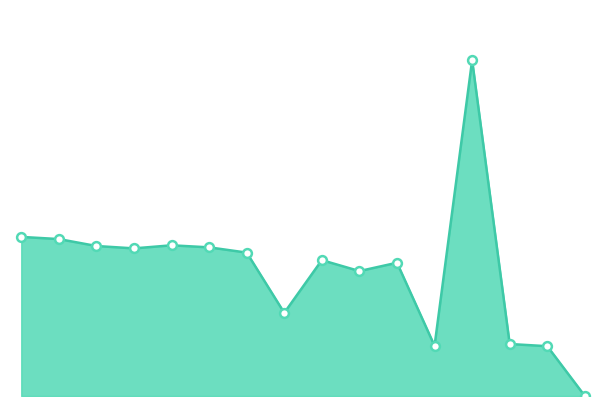

Does the chart have visible grid lines?

No